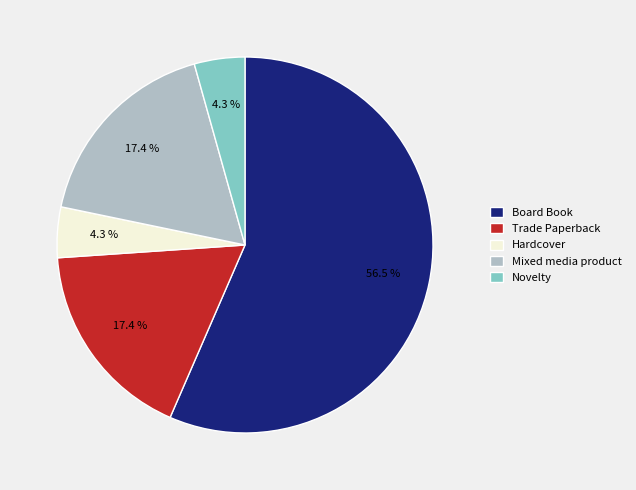

Count the number of slices in the pie.

5